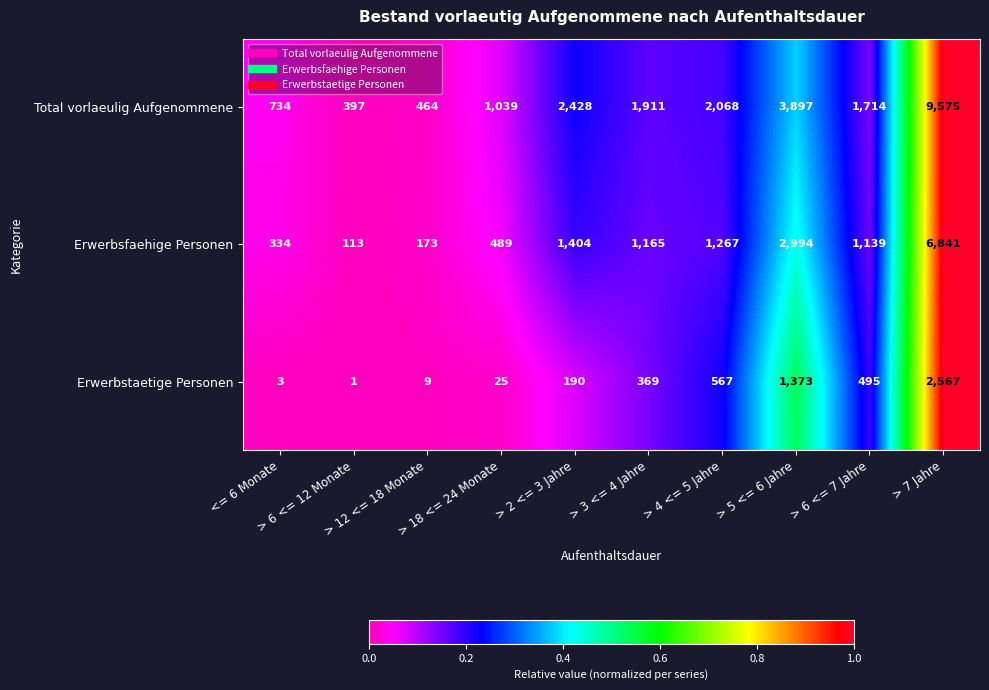

What is the maximum value for Total vorlaeulig Aufgenommene?

9575